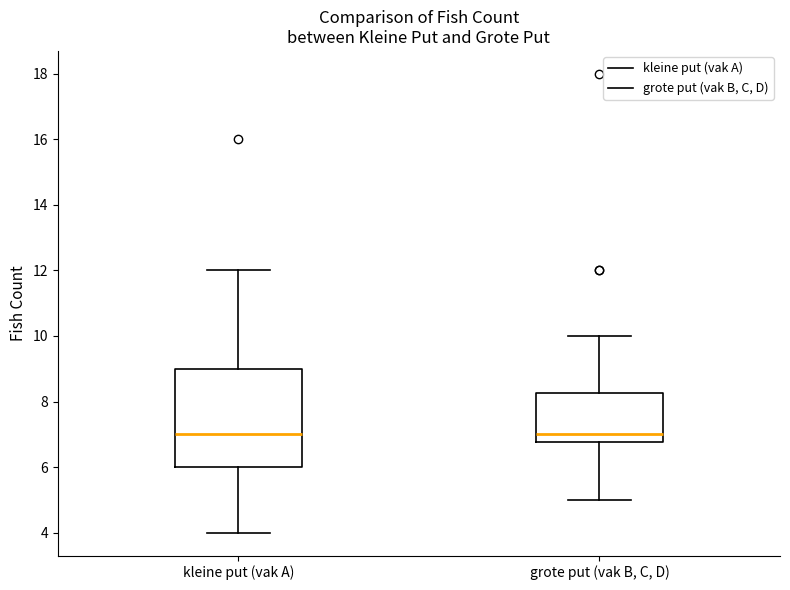

Reading left to right, transcribe this box plot: for each box, give where its median line is, the range the box spans, and where its two whiskers end, as read against the y-axis. The values are not printed on the chart, so give them approximately, as read against the axis.

kleine put (vak A): median 7.0, box 6.0 to 9.0, whiskers 4.0 to 12.0
grote put (vak B, C, D): median 7.0, box 6.8 to 8.2, whiskers 5.0 to 10.0